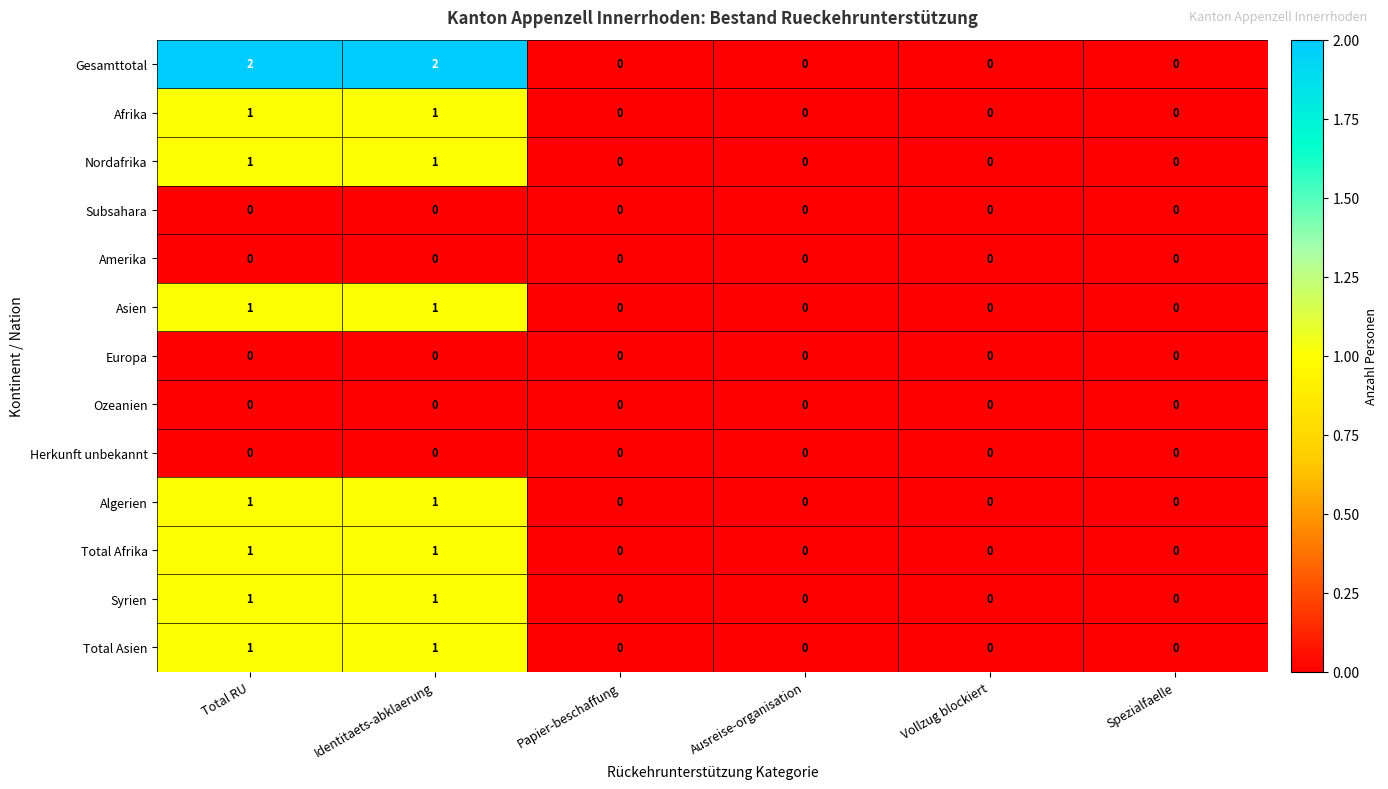

Which series has the largest total across all categories?

Gesamttotal